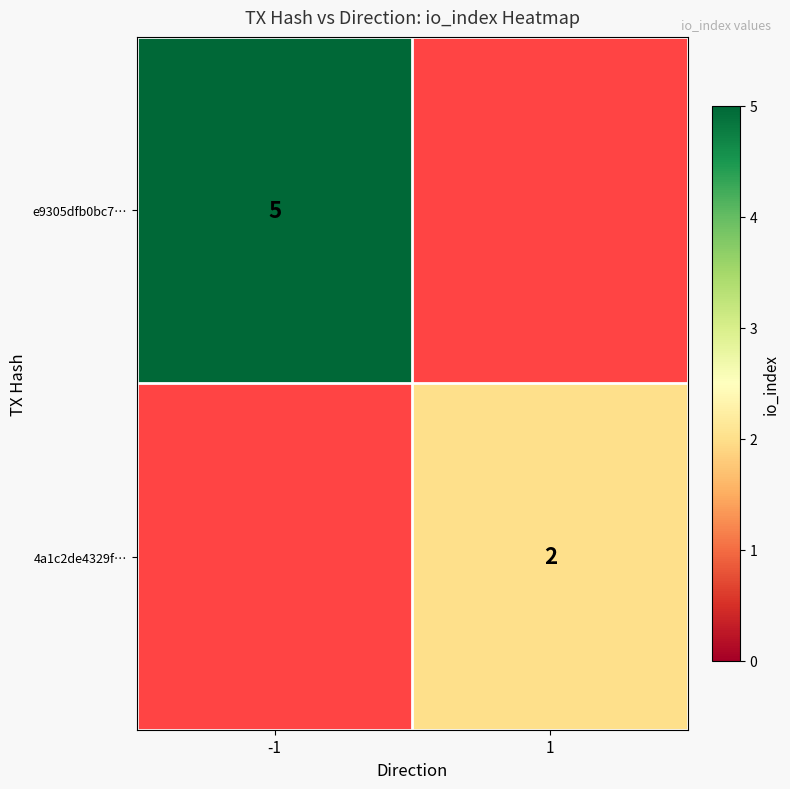

Count the number of data series in this chart.

2